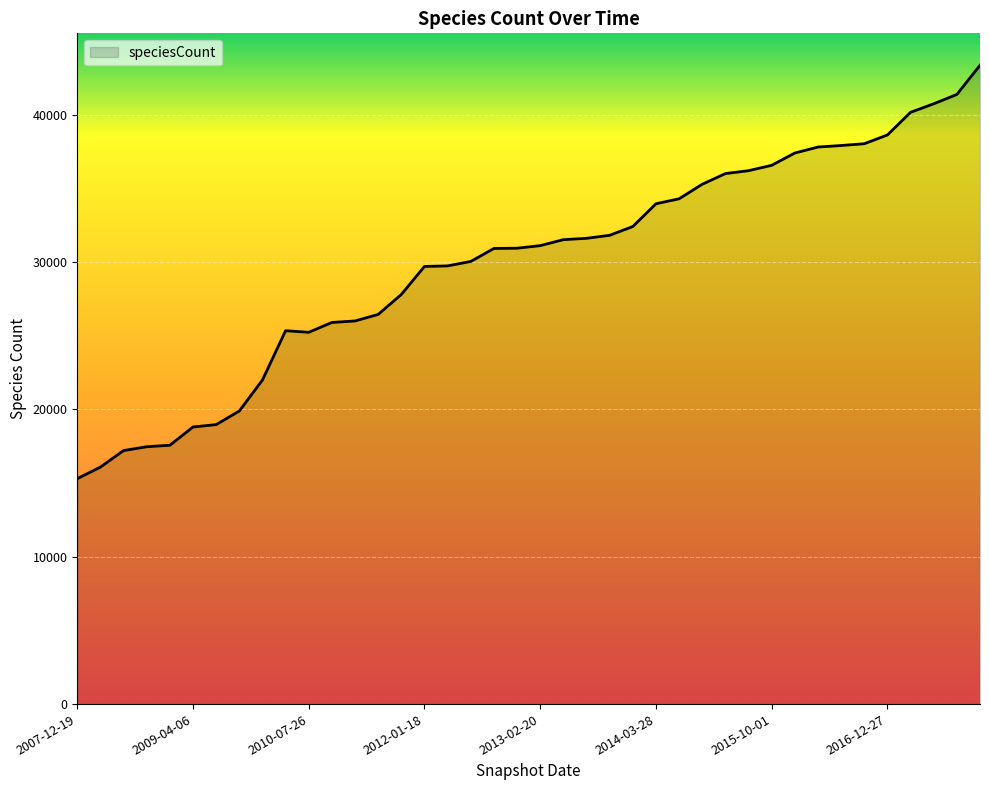

What is the difference between the maximum and minimum values?

28056